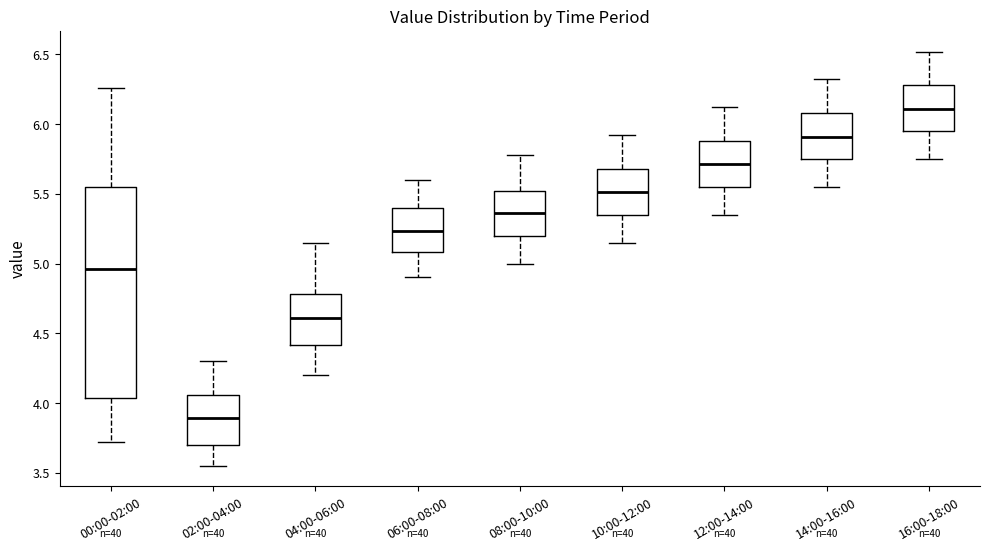

Reading left to right, transcribe this box plot: for each box, give where its median line is, the range the box spans, and where its two whiskers end, as read against the y-axis. The values are not printed on the chart, so give them approximately, as read against the axis.

00:00-02:00: median 4.95, box 4.05 to 5.55, whiskers 3.70 to 6.25
02:00-04:00: median 3.90, box 3.70 to 4.05, whiskers 3.55 to 4.30
04:00-06:00: median 4.60, box 4.40 to 4.80, whiskers 4.20 to 5.15
06:00-08:00: median 5.25, box 5.10 to 5.40, whiskers 4.90 to 5.60
08:00-10:00: median 5.35, box 5.20 to 5.50, whiskers 5.00 to 5.80
10:00-12:00: median 5.50, box 5.35 to 5.70, whiskers 5.15 to 5.90
12:00-14:00: median 5.70, box 5.55 to 5.90, whiskers 5.35 to 6.10
14:00-16:00: median 5.90, box 5.75 to 6.10, whiskers 5.55 to 6.30
16:00-18:00: median 6.10, box 5.95 to 6.30, whiskers 5.75 to 6.50